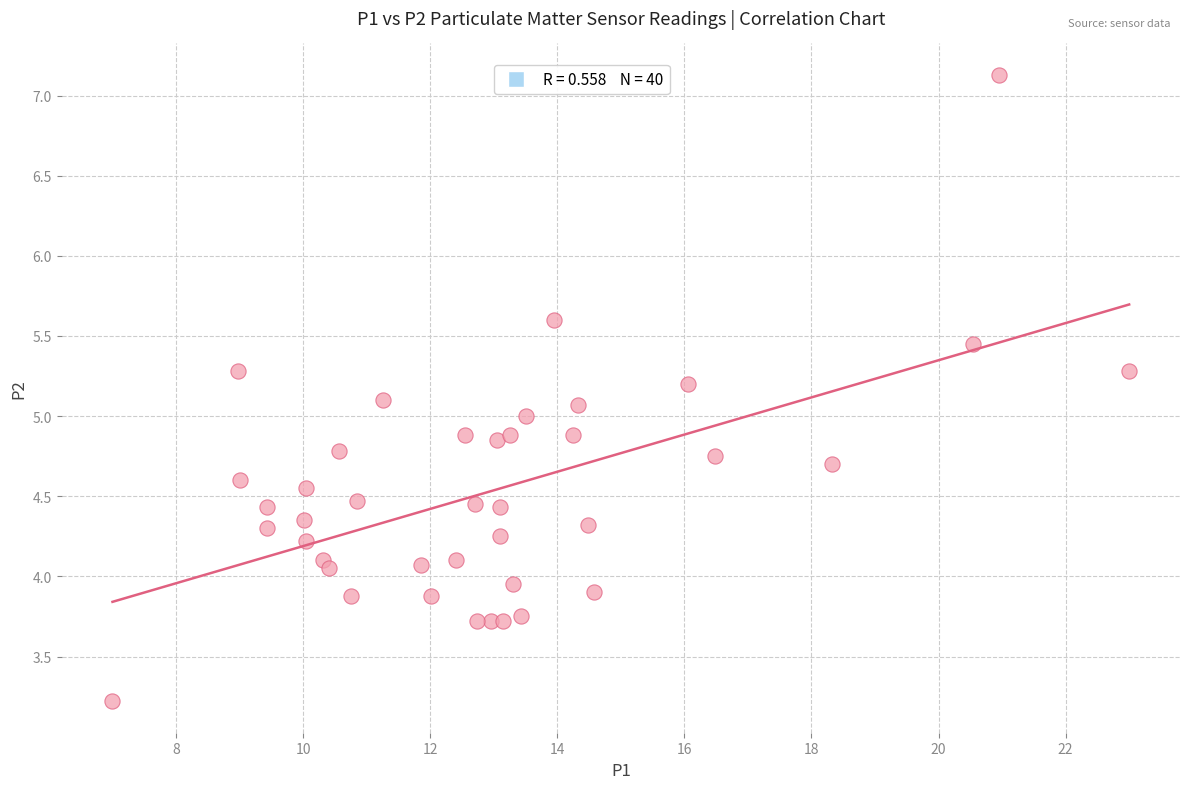

What is the range of Y values (max minus min)?

3.9